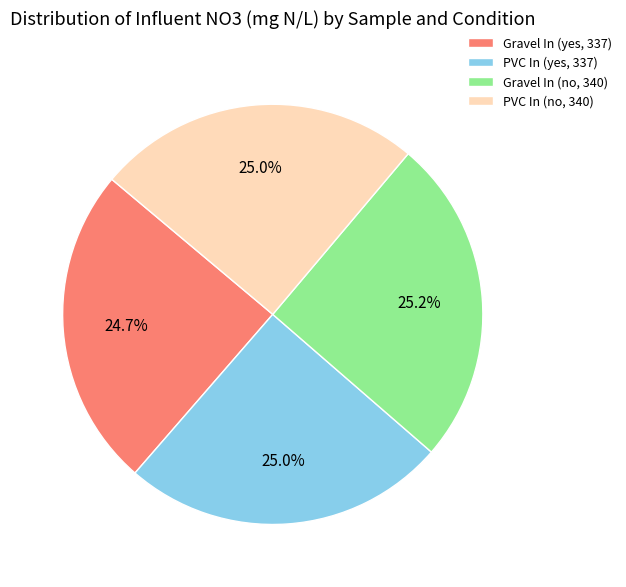

How much of the chart is everything except Gravel In (no, 340)?

74.8%